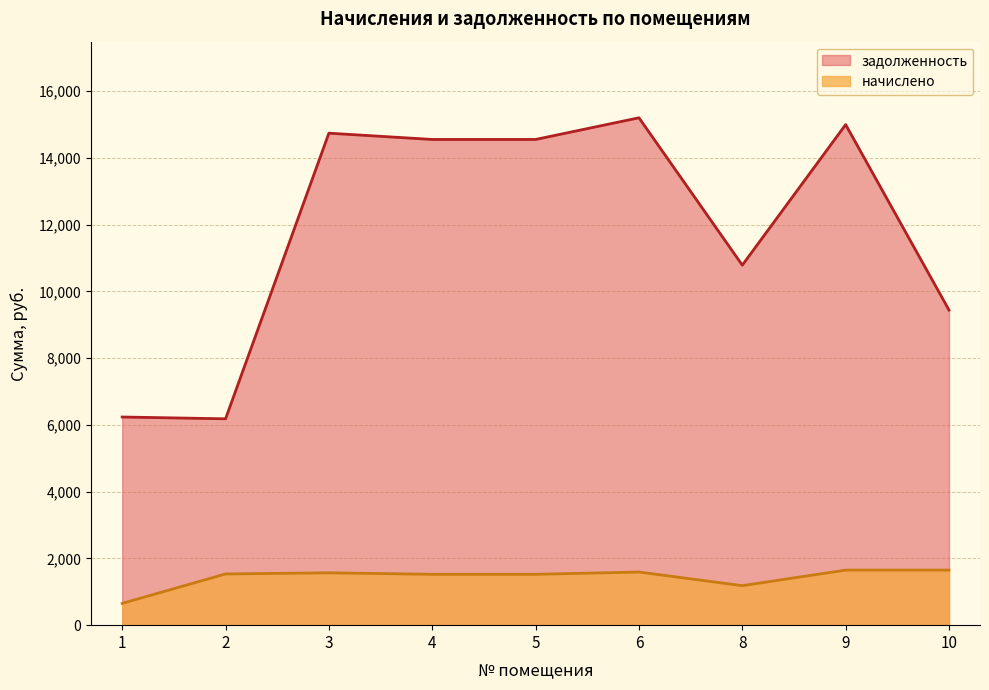

How many lines are shown in the chart?

2